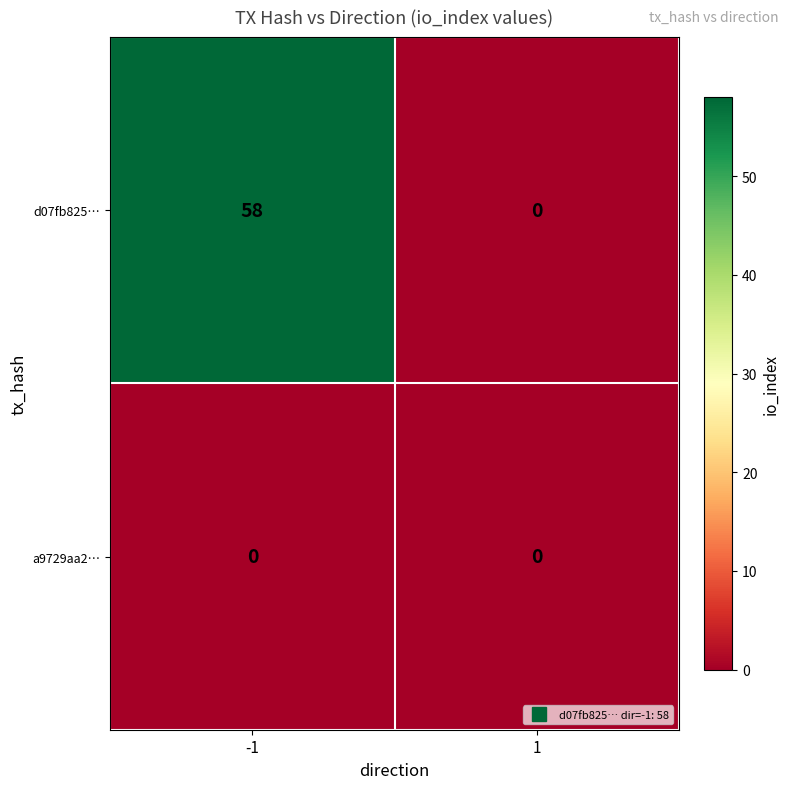

Reading right to left, what are all the values shown in this chart?

d07fb825…: 1=0	-1=58
a9729aa2…: 1=0	-1=0